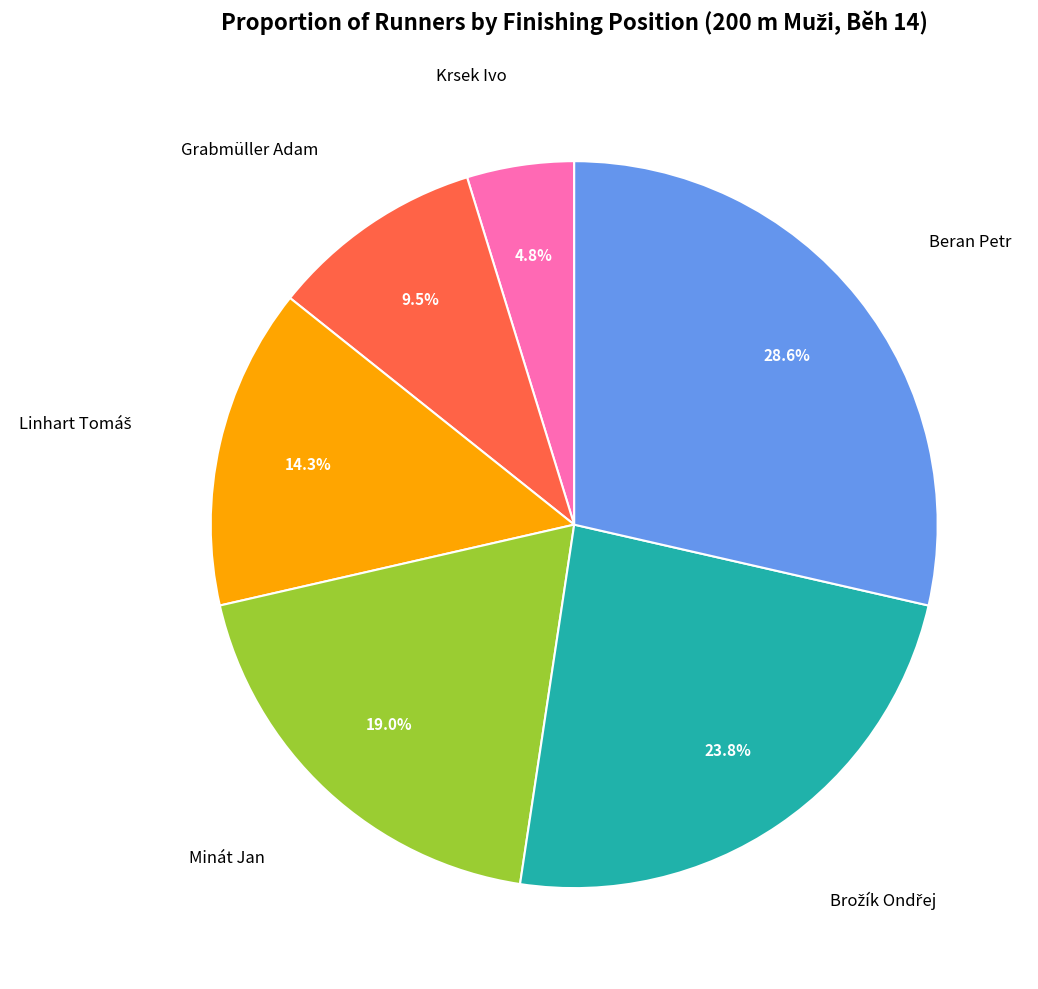

To the nearest percent, what is the difference between the largest and smallest slice percentages?

24%